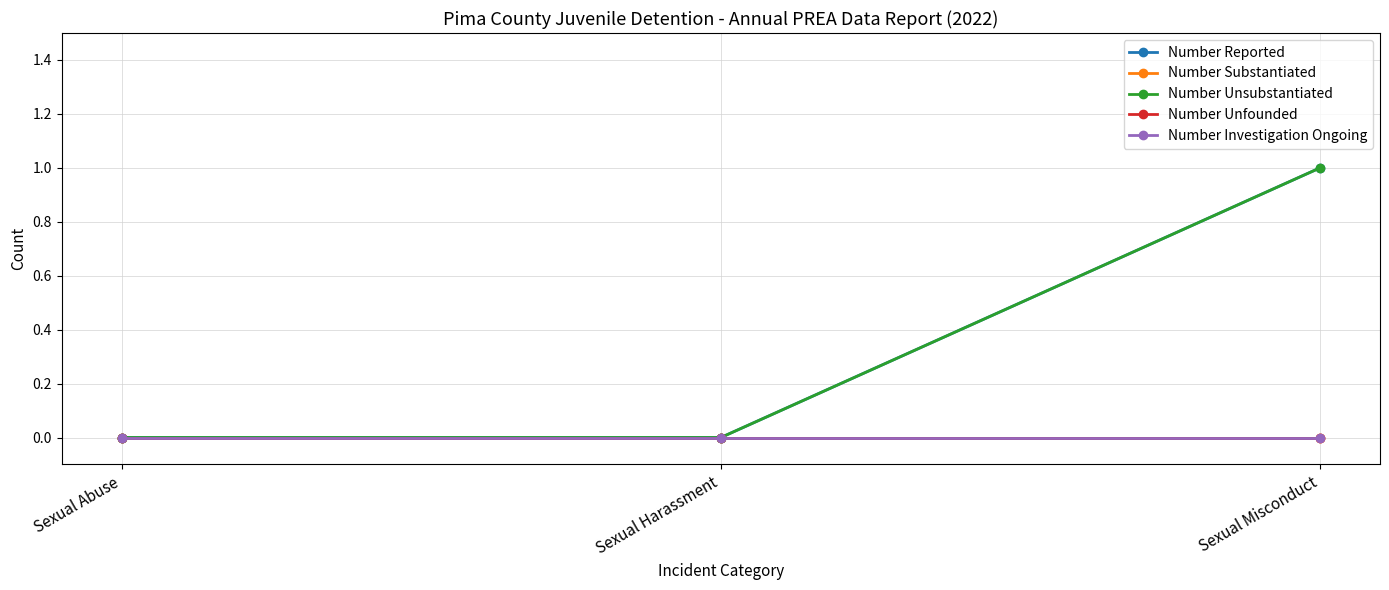

How many lines are shown in the chart?

5